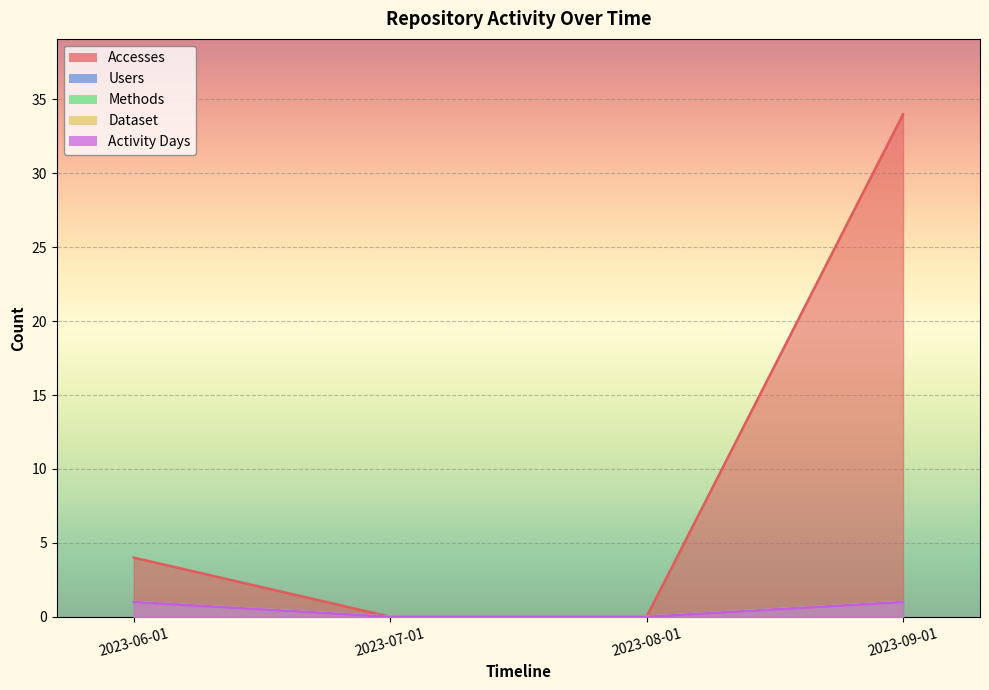

What are all the series names shown in the legend?

Accesses, Users, Methods, Dataset, Activity Days